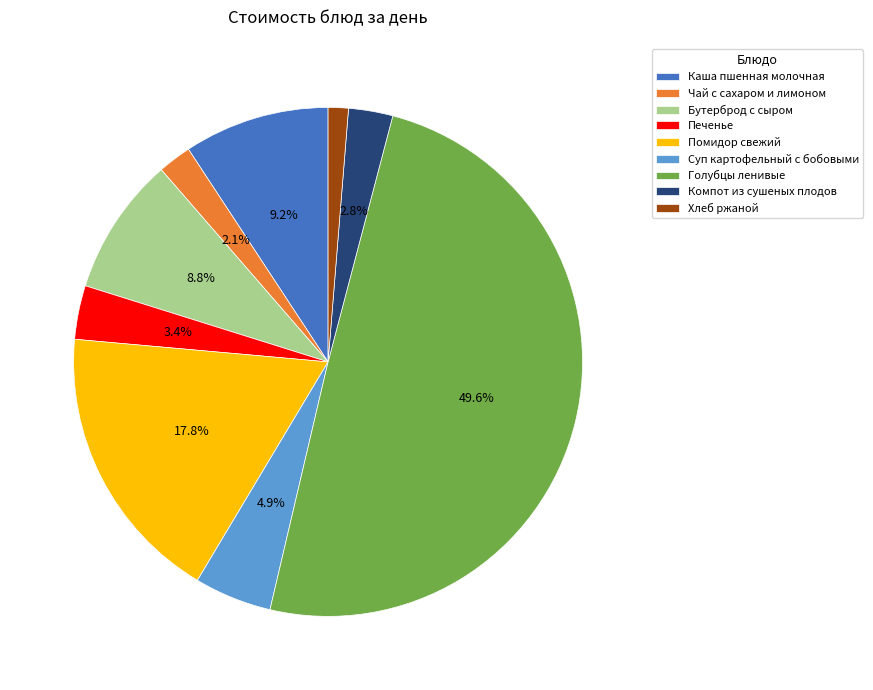

Which has a higher value, Суп картофельный с бобовыми or Компот из сушеных плодов?

Суп картофельный с бобовыми